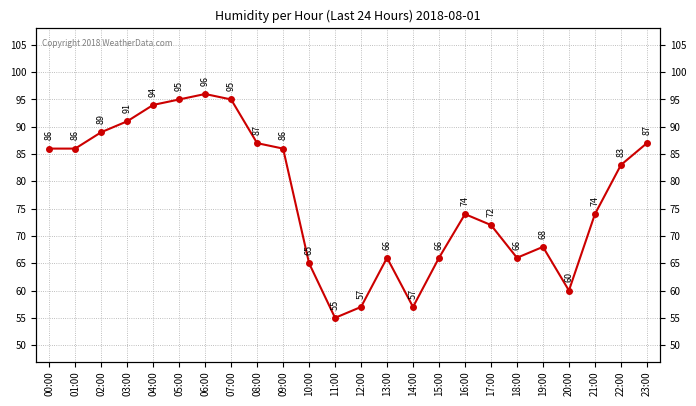

Is it true that the value at 06:00 is 96?

True